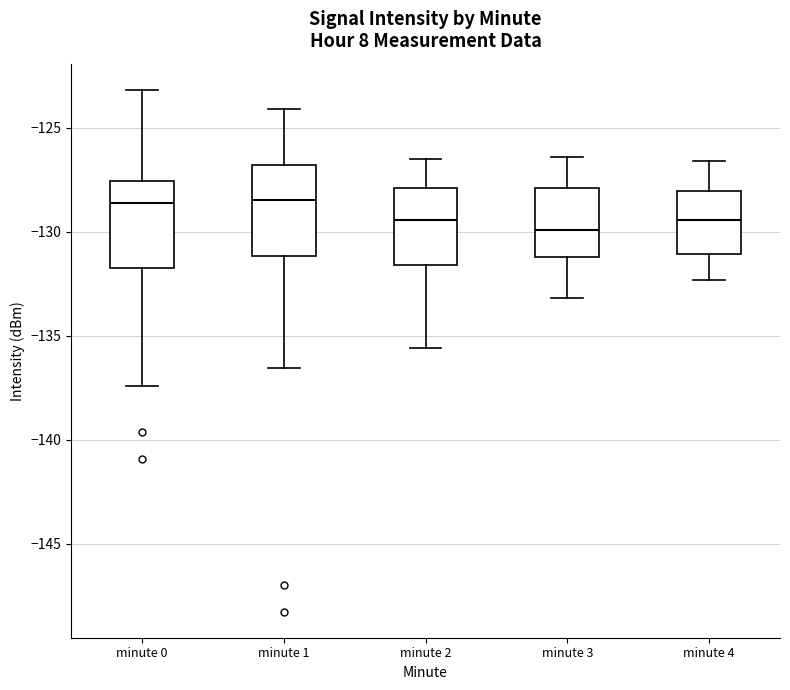

Where does the median line of the box for minute 1 sit on the y-axis? The values are not printed on the chart, so give them approximately, as read against the axis.

-128.5